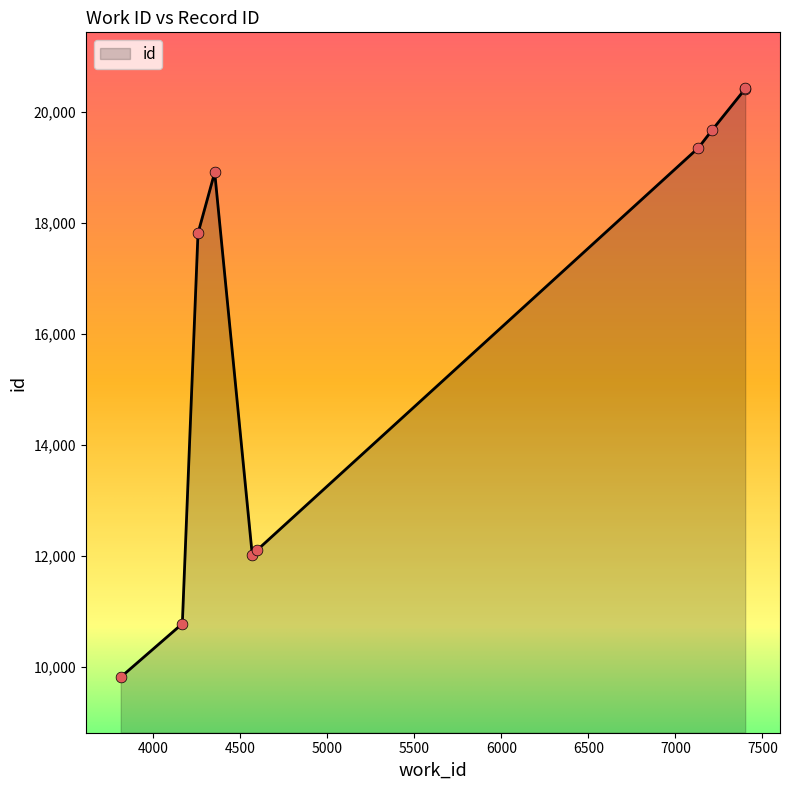

What is the greatest value displayed?

20429